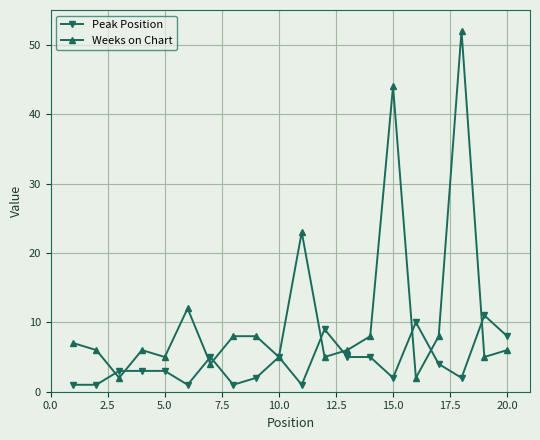

What is the value of the Weeks on Chart point at the 5th from the left?

5